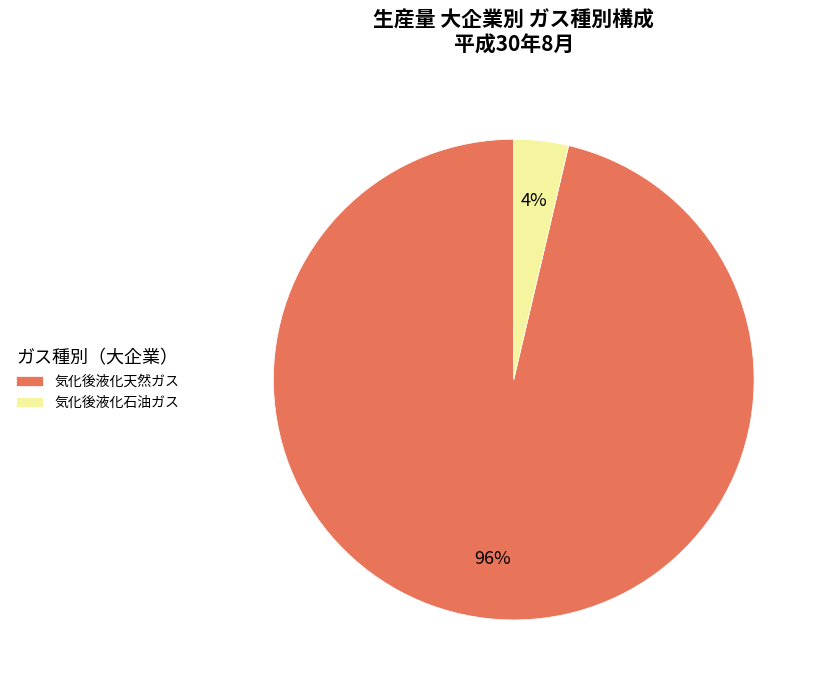

Count the number of slices in the pie.

2